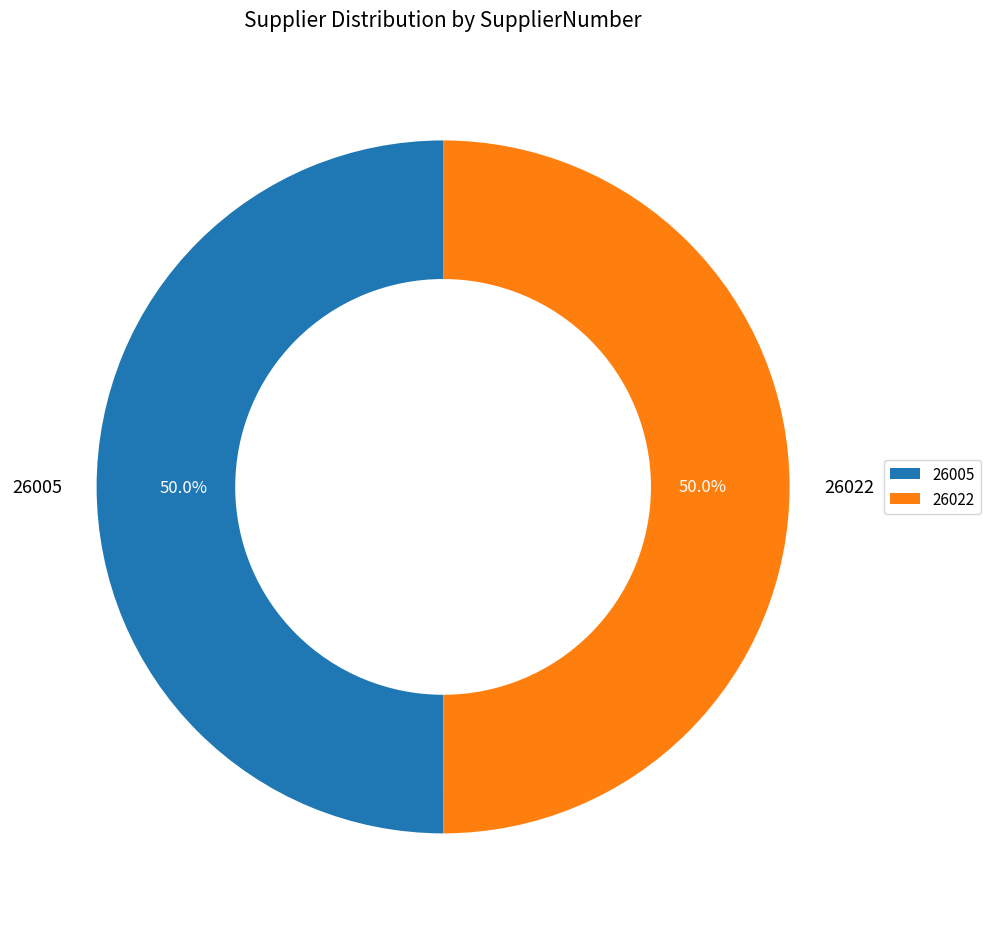

Combined, what portion of the pie is 26005 and 26022?

100.0%